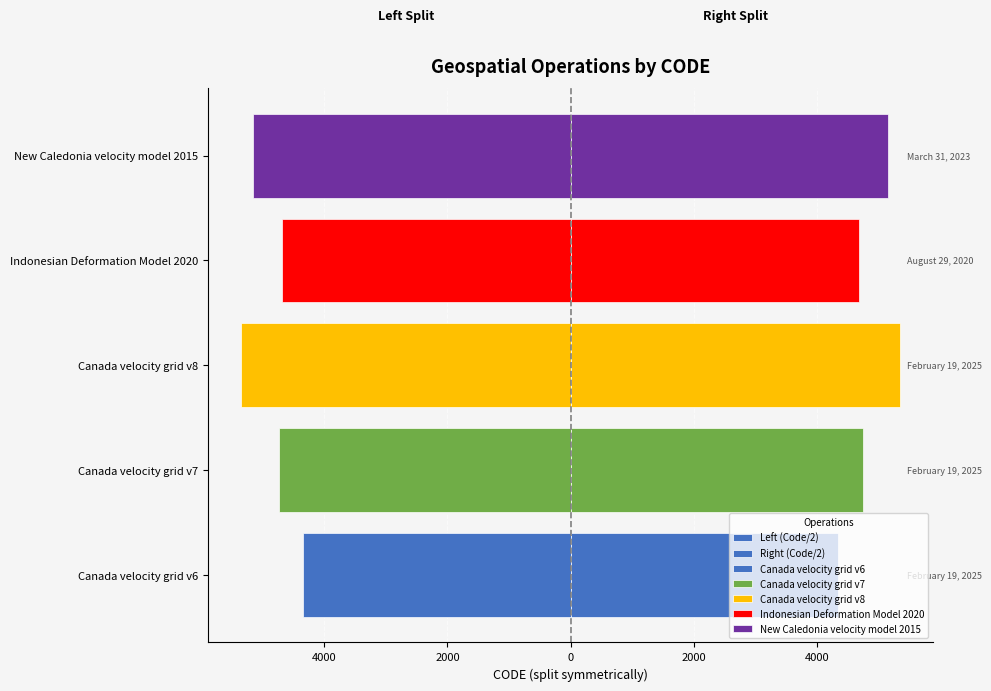

Are the bars horizontal?

Yes